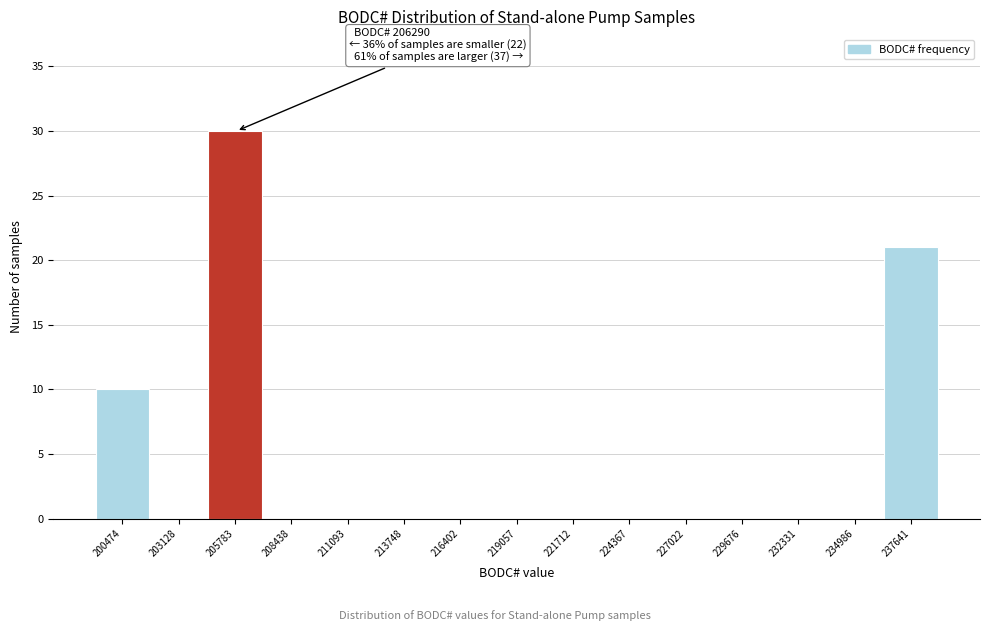

Reading left to right, transcribe all the data shown in this chart.

200474=10	203128=0	205783=30	208438=0	211093=0	213748=0	216402=0	219057=0	221712=0	224367=0	227022=0	229676=0	232331=0	234986=0	237641=21